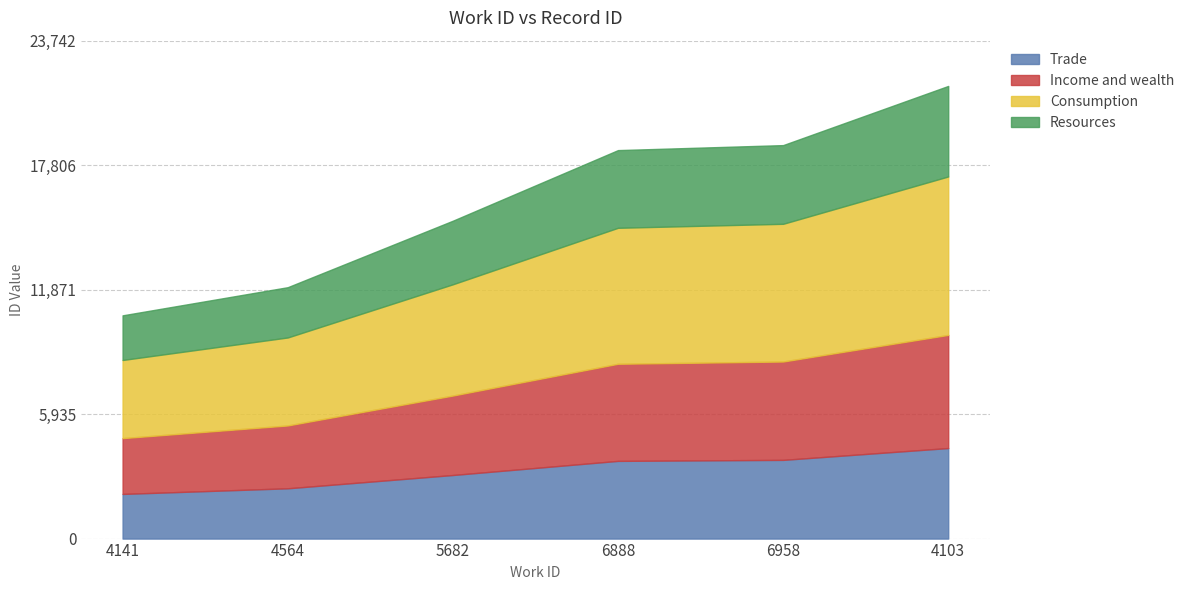

List the labels in order of value, smallest first.

4141, 4564, 5682, 6888, 6958, 4103